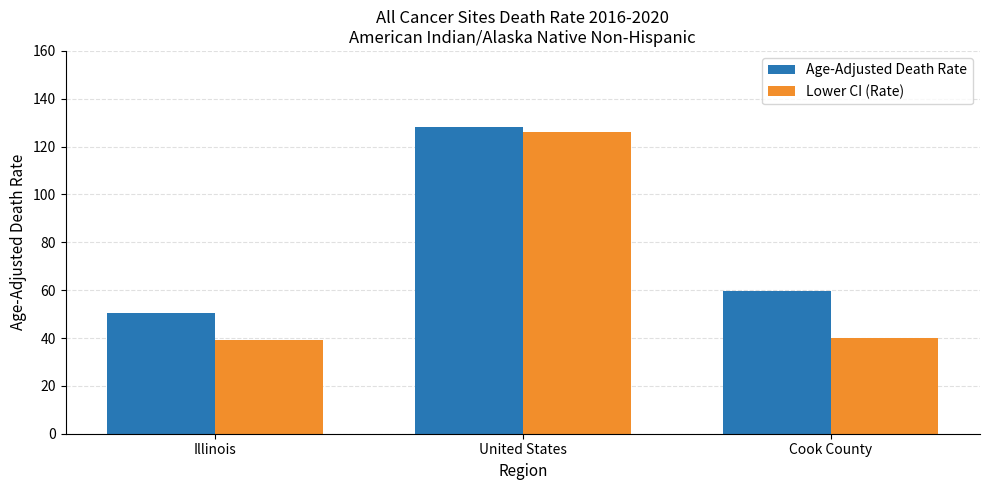

What are all the series names shown in the legend?

Age-Adjusted Death Rate, Lower CI (Rate)